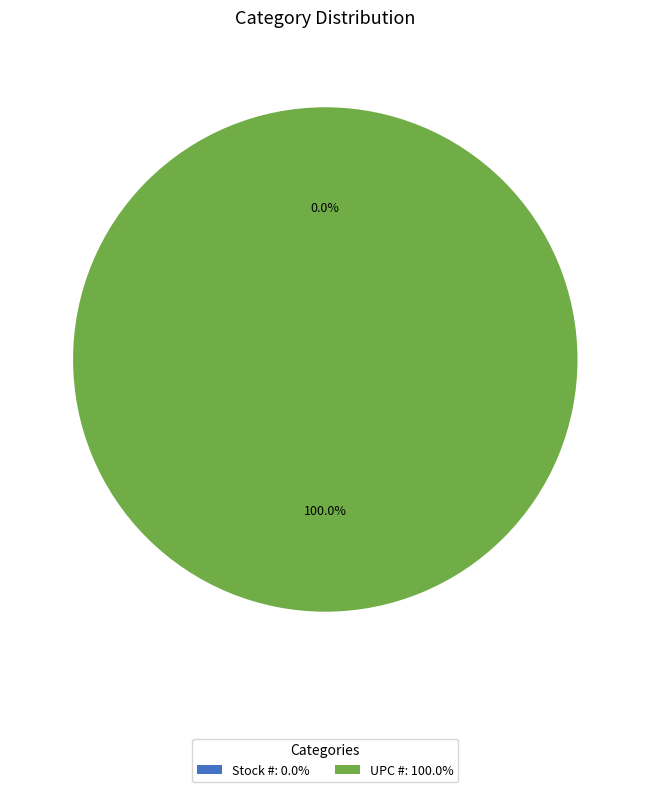

What percentage is the UPC # slice, to the nearest percent?

100%